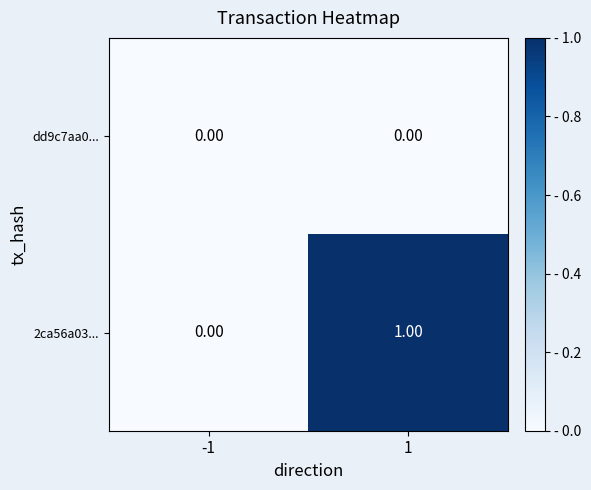

List the series in order of their overall mean, lowest first.

dd9c7aa0..., 2ca56a03...